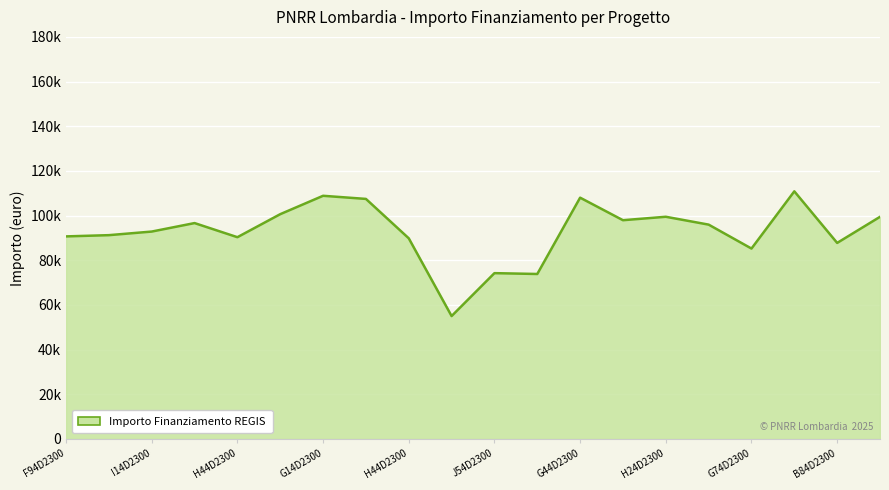

Does the chart have visible grid lines?

Yes